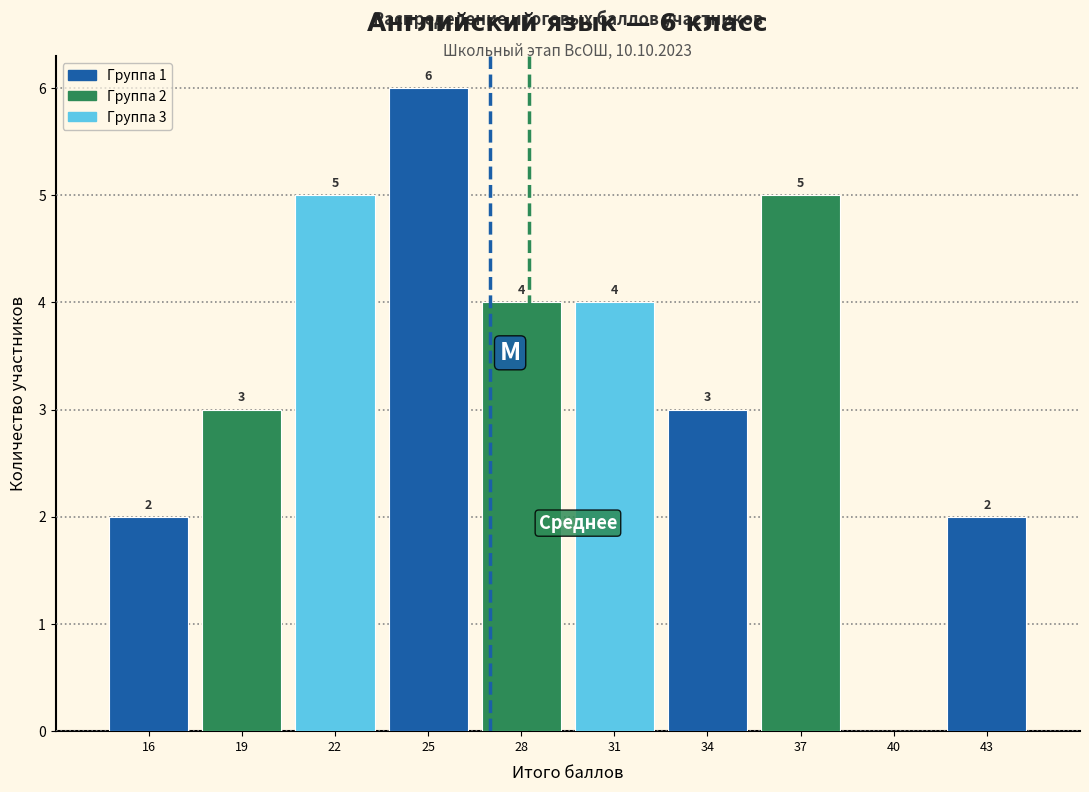

Over which range of the x-axis is the bar tallest?

23.5 to 26.5